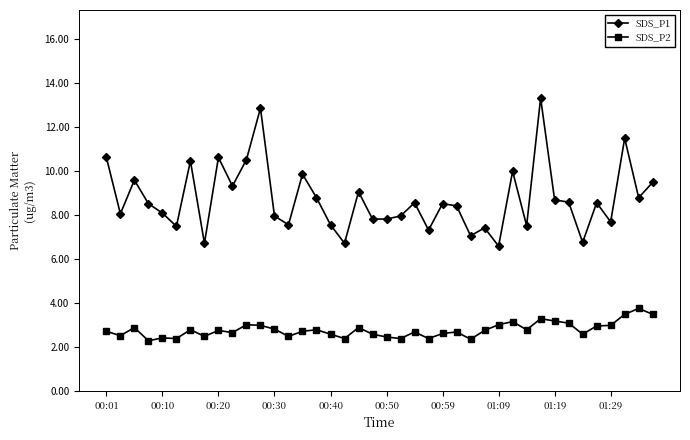

Which series has the widest spread of values?

SDS_P1